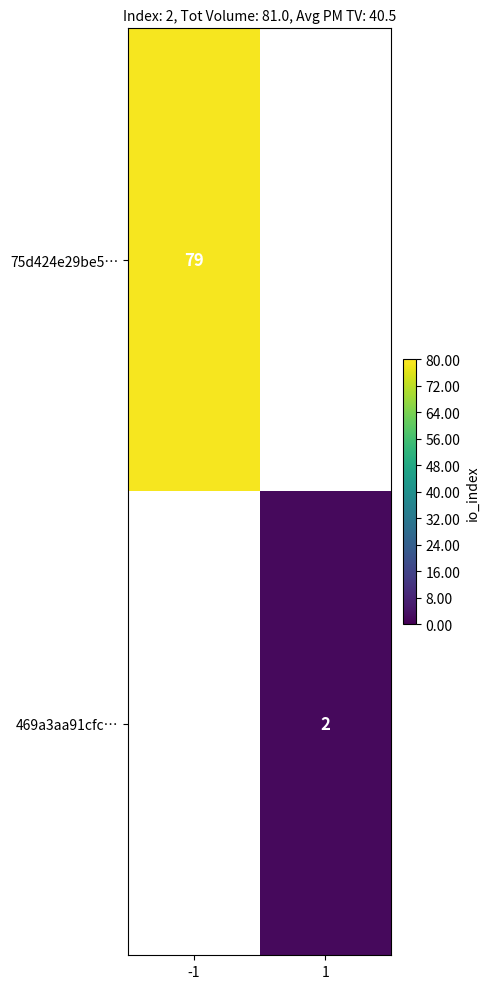

The value of 469a3aa91cfc… at 1 is 2. True or false?

True